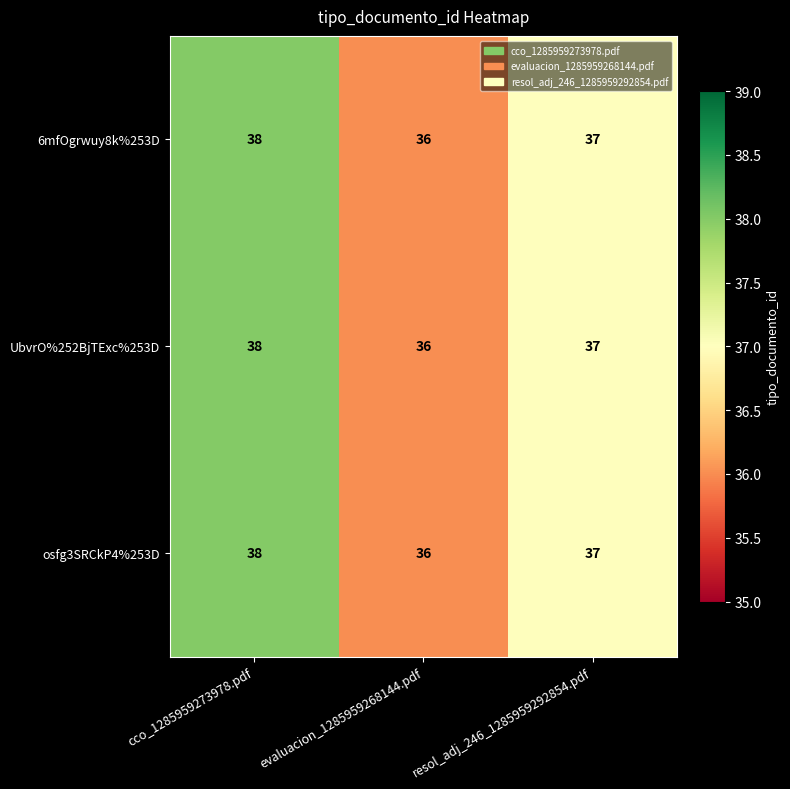

Reading left to right, what are all the values shown in this chart?

6mfOgrwuy8k%253D: cco_1285959273978.pdf=38	evaluacion_1285959268144.pdf=36	resol_adj_246_1285959292854.pdf=37
UbvrO%252BjTExc%253D: cco_1285959273978.pdf=38	evaluacion_1285959268144.pdf=36	resol_adj_246_1285959292854.pdf=37
osfg3SRCkP4%253D: cco_1285959273978.pdf=38	evaluacion_1285959268144.pdf=36	resol_adj_246_1285959292854.pdf=37